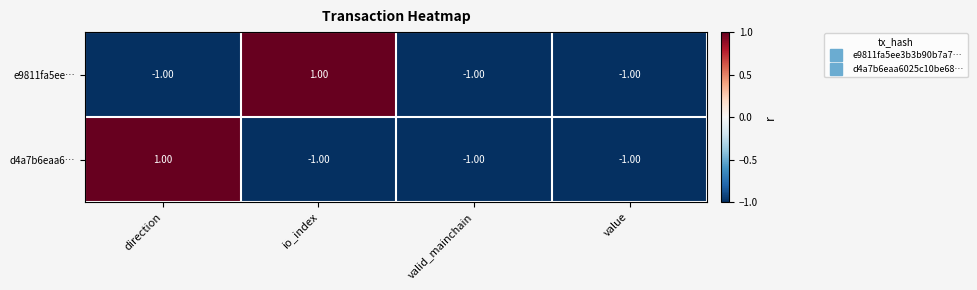

Between io_index and valid_mainchain, which series saw the biggest shift?

e9811fa5ee…